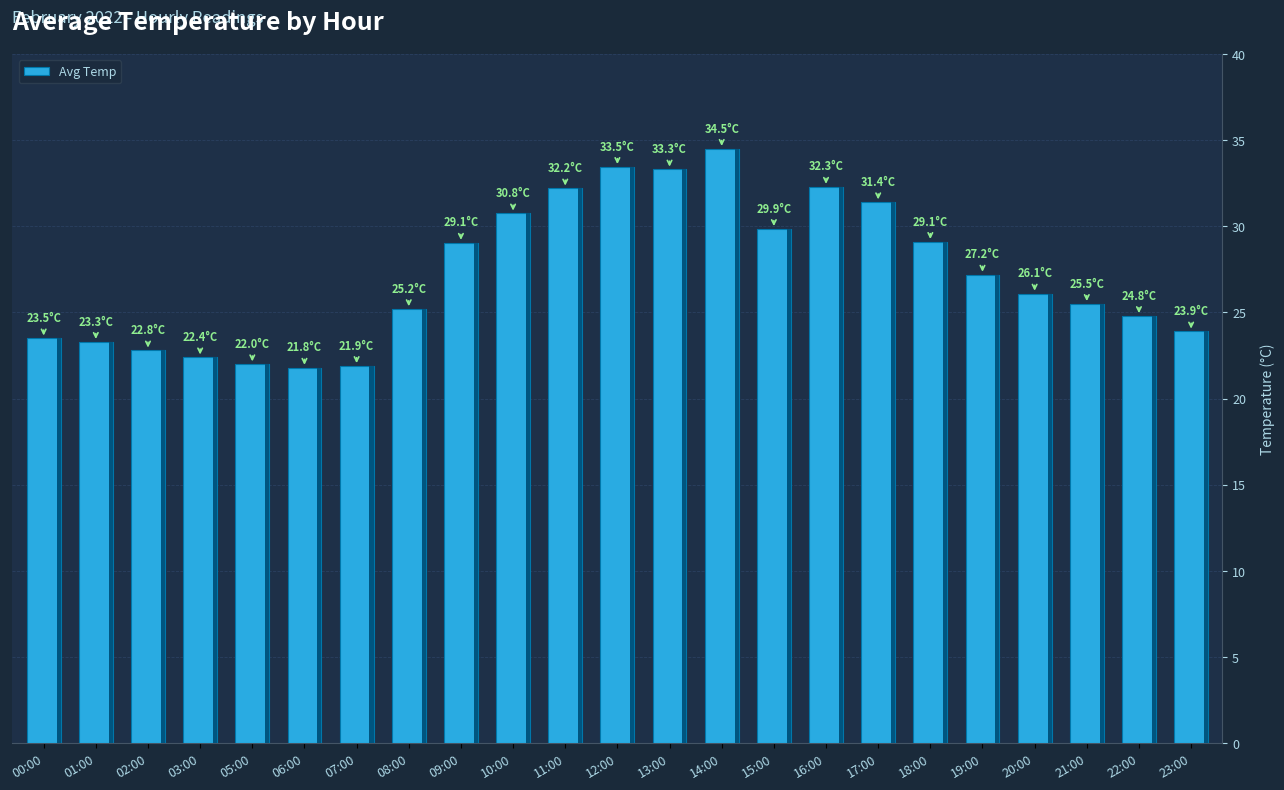

The value at 11:00 is 32.2. True or false?

True